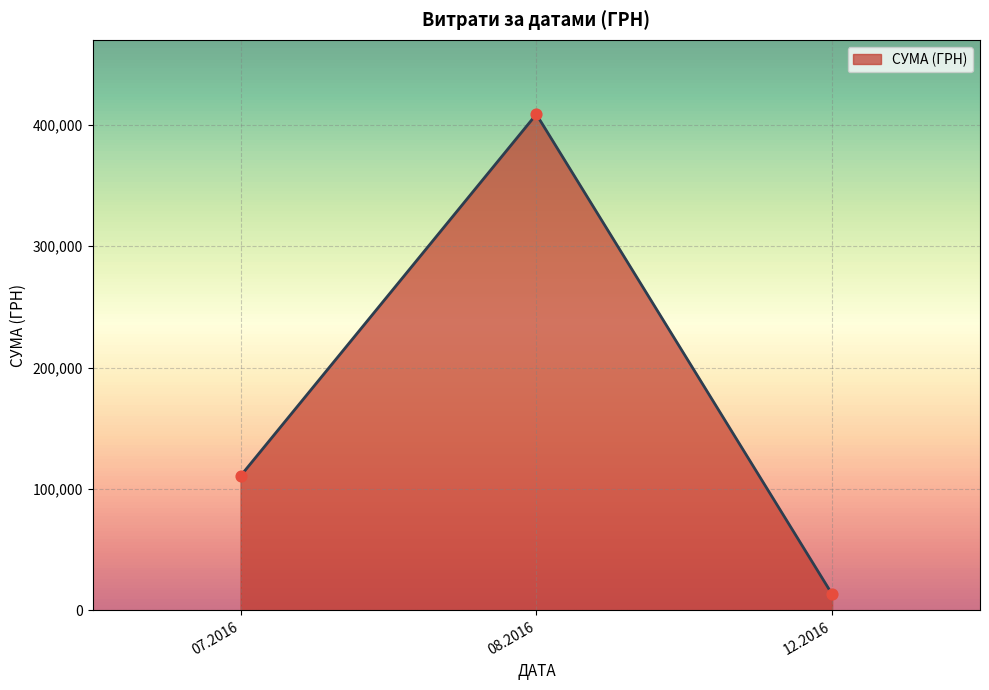

What is the ratio of the value at 08.2016 to the value at 12.2016?

30.6